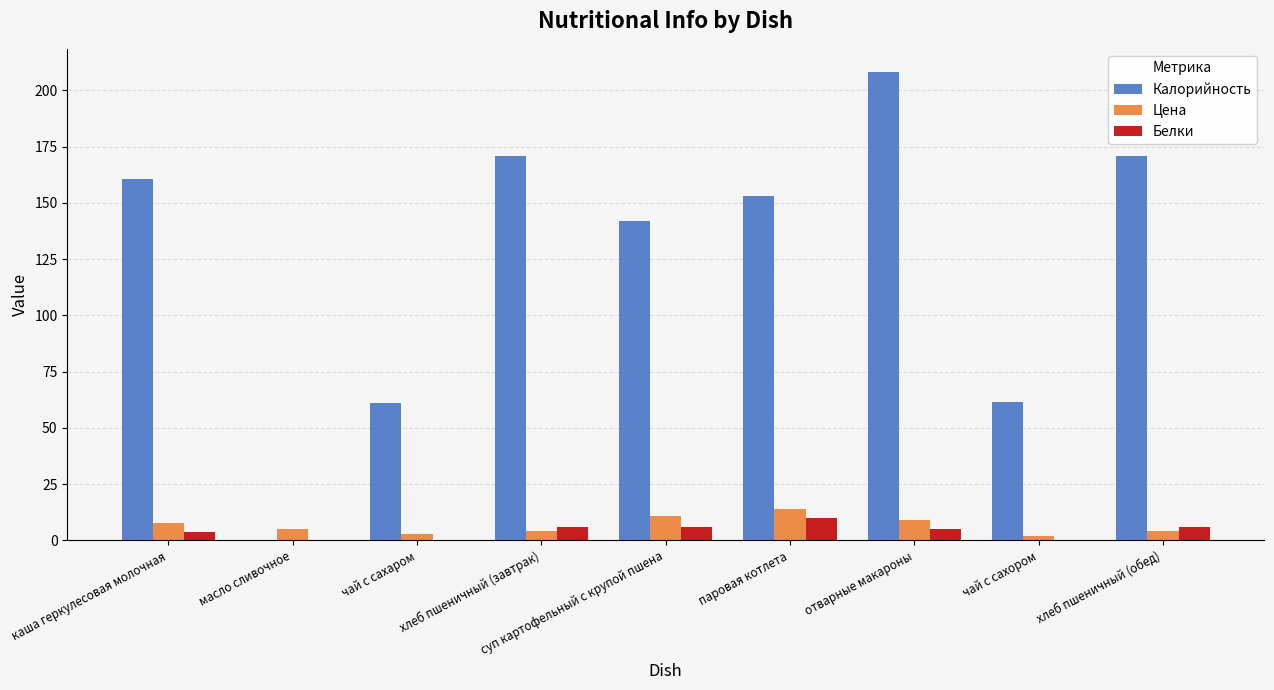

How many categories are shown in the chart?

9